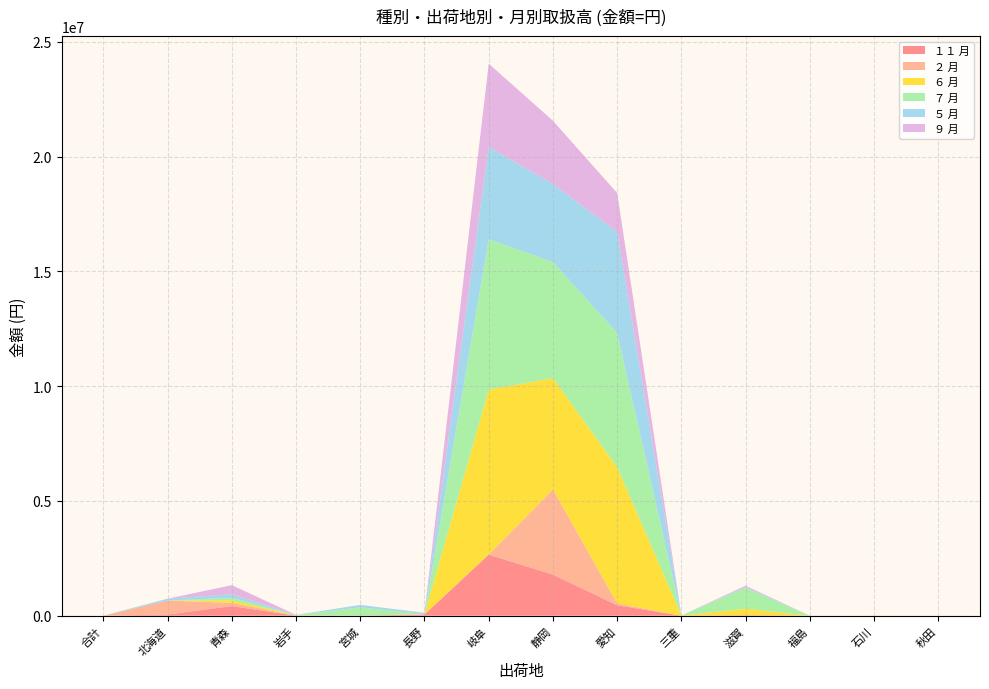

Reading right to left, extract all data points from this chart.

１１ 月: 0	0	0	22680	0	455475	1790911	2661876	51095	0	1944	418490	51840	33
２ 月: 0	0	0	0	0	79937	3705313	0	11114	0	4601	138196	609941	767
６ 月: 0	4320	0	280800	8208	5942509	4852259	7189560	4277	659	8003	117505	0	0
７ 月: 0	0	0	912535	0	5846551	5058493	6553656	0	366253	6081	110213	0	0
５ 月: 0	0	0	33048	0	4393801	3403770	4021034	54270	102087	14890	149924	80352	93
９ 月: 0	0	0	56700	0	1698724	2755416	3626370	7128	0	0	396500	0	0